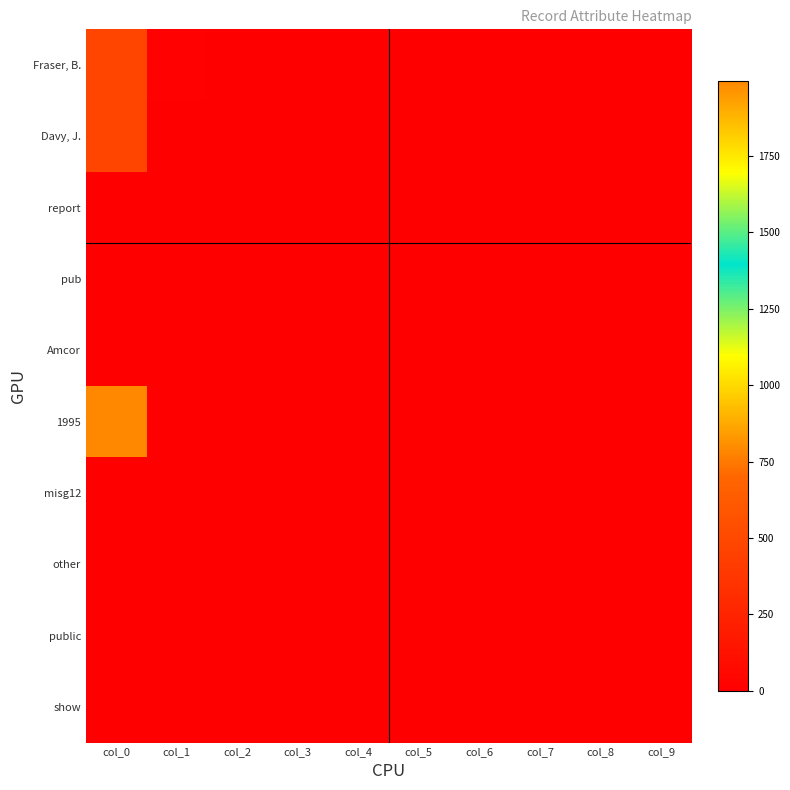

What is the greatest value displayed?

1995